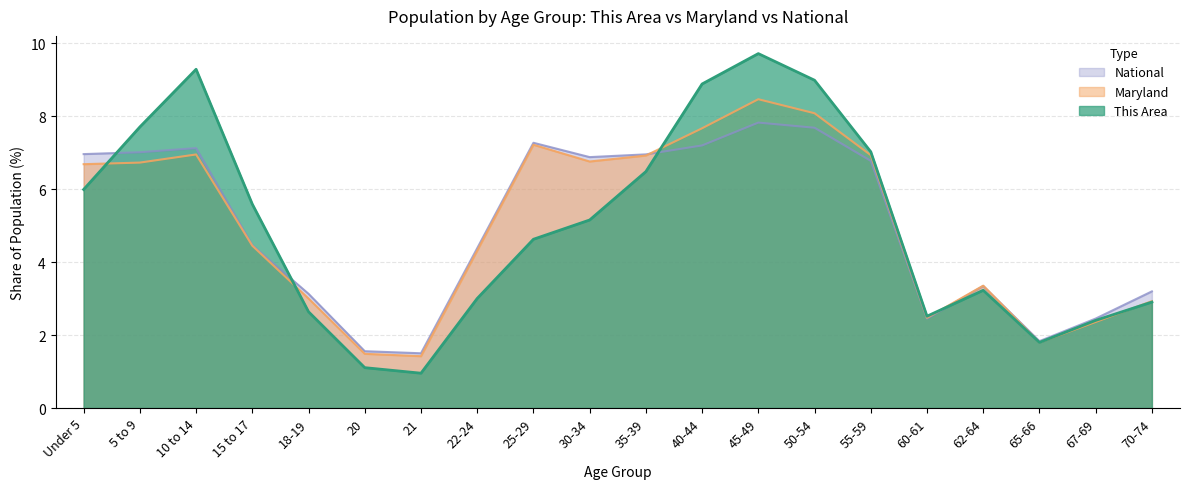

Reading left to right, what are all the values shown in this chart?

This Area: 6.0	7.7	9.3	5.6	2.6	1.1	1.0	3.0	4.6	5.2	6.5	8.9	9.7	9.0	7.0	2.5	3.2	1.8	2.4	2.9
Maryland: 6.7	6.7	7.0	4.4	3.0	1.5	1.4	4.3	7.2	6.8	6.9	7.7	8.5	8.1	6.9	2.5	3.4	1.8	2.4	2.9
National: 7.0	7.0	7.1	4.5	3.1	1.6	1.5	4.4	7.3	6.9	7.0	7.2	7.8	7.7	6.8	2.5	3.3	1.8	2.5	3.2